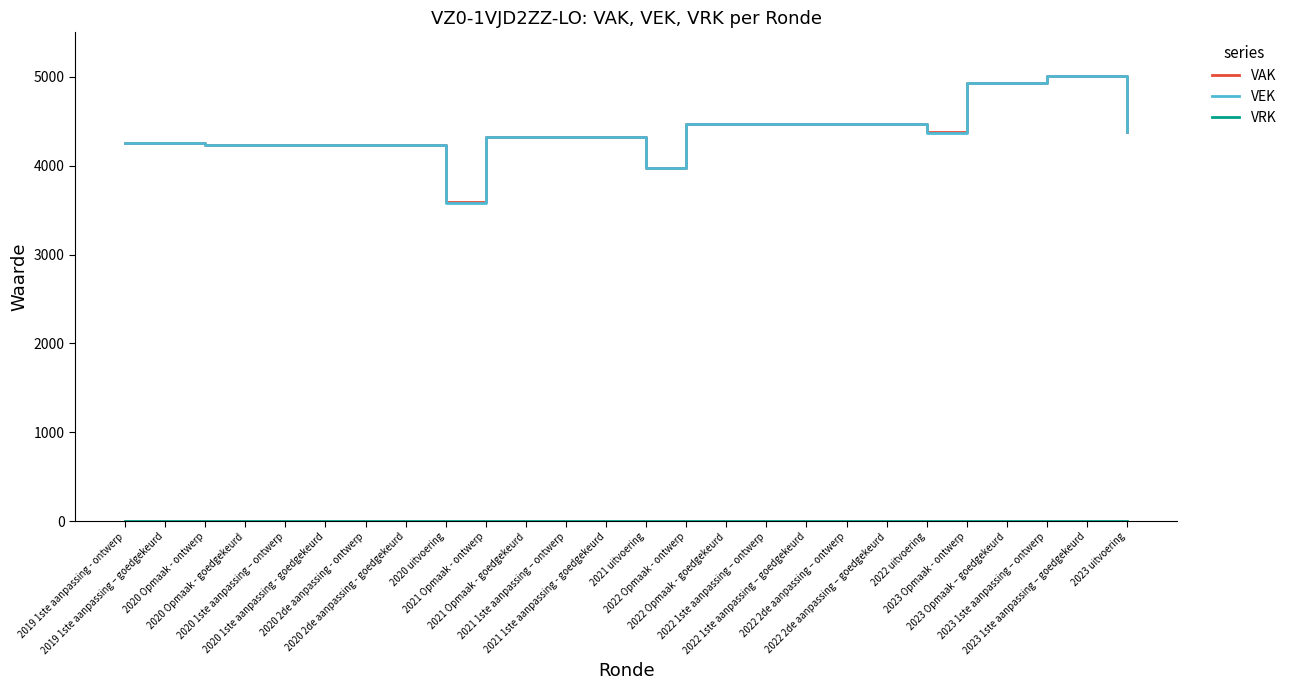

Which category has the lowest value in the VAK series?

2020 uitvoering